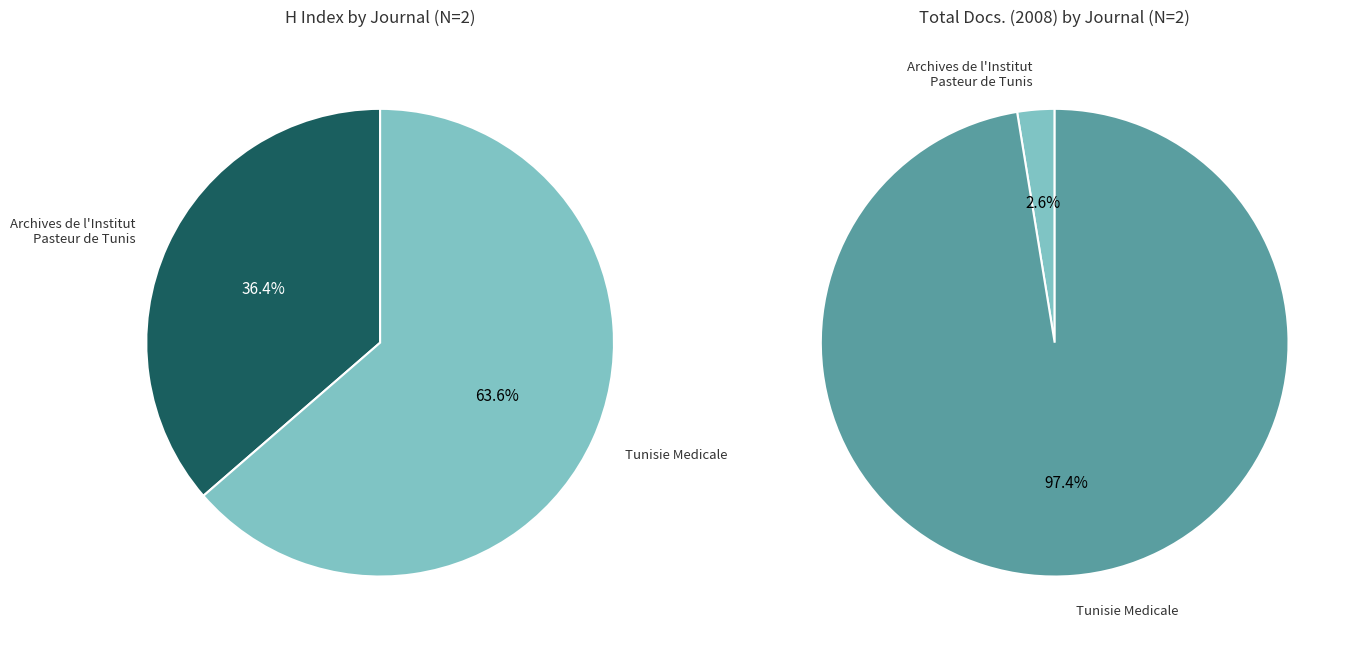

Does Tunisie Medicale account for over 50% of the chart?

Yes